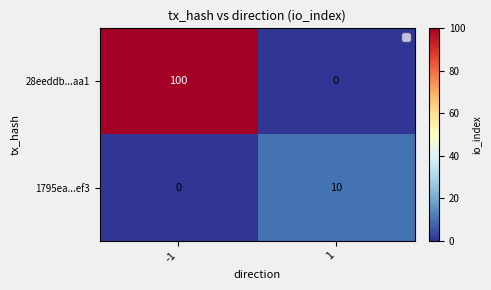

True or false: 1795ea...ef3 has a value of 10 at 1.

True